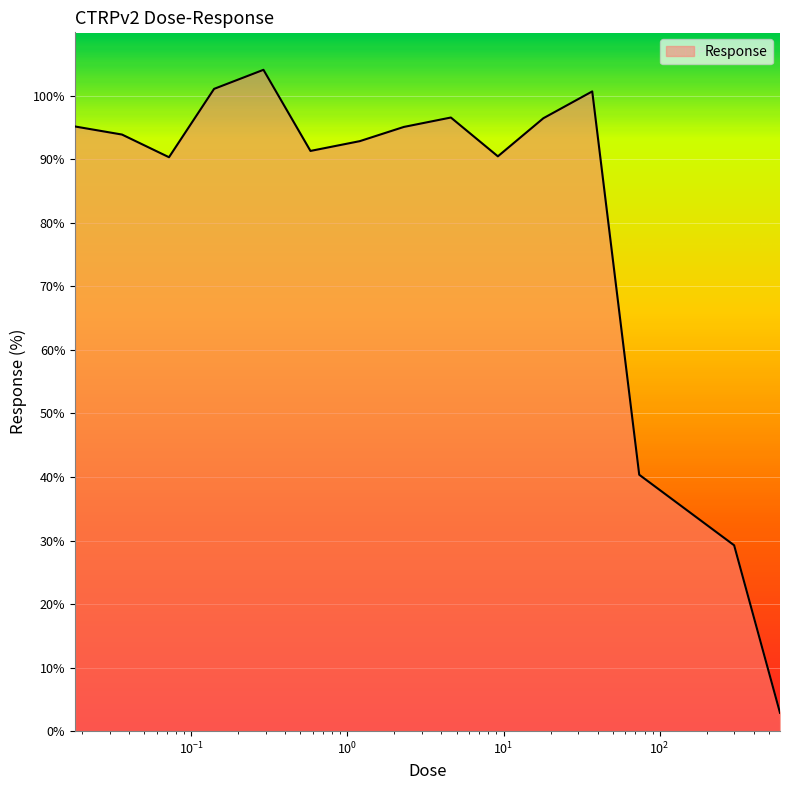

What is the greatest value displayed?

104.1